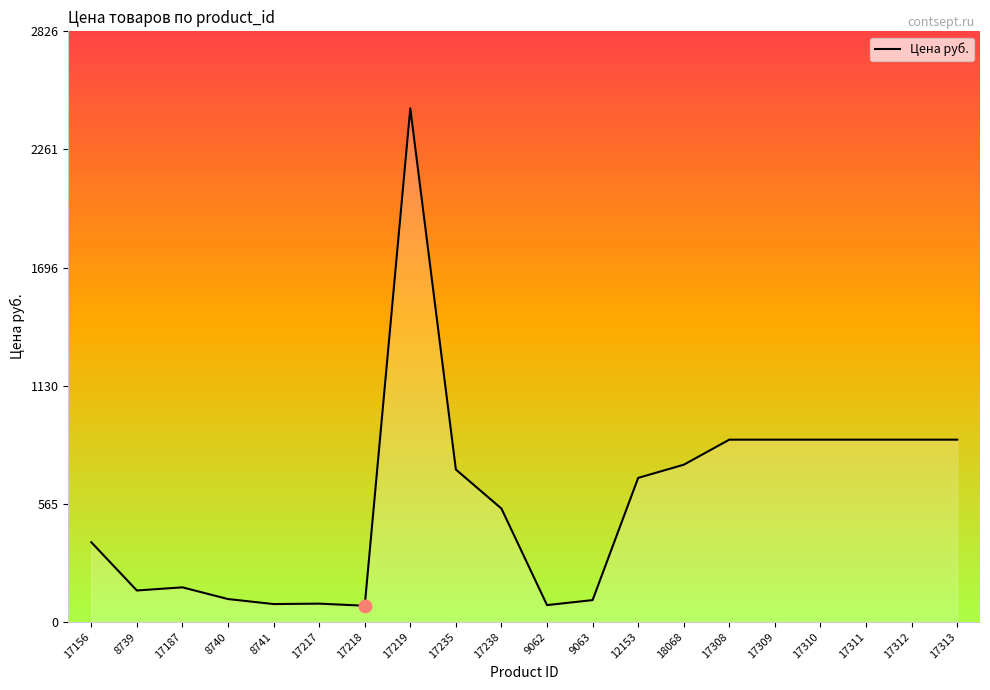

Read the value at 17309.

872